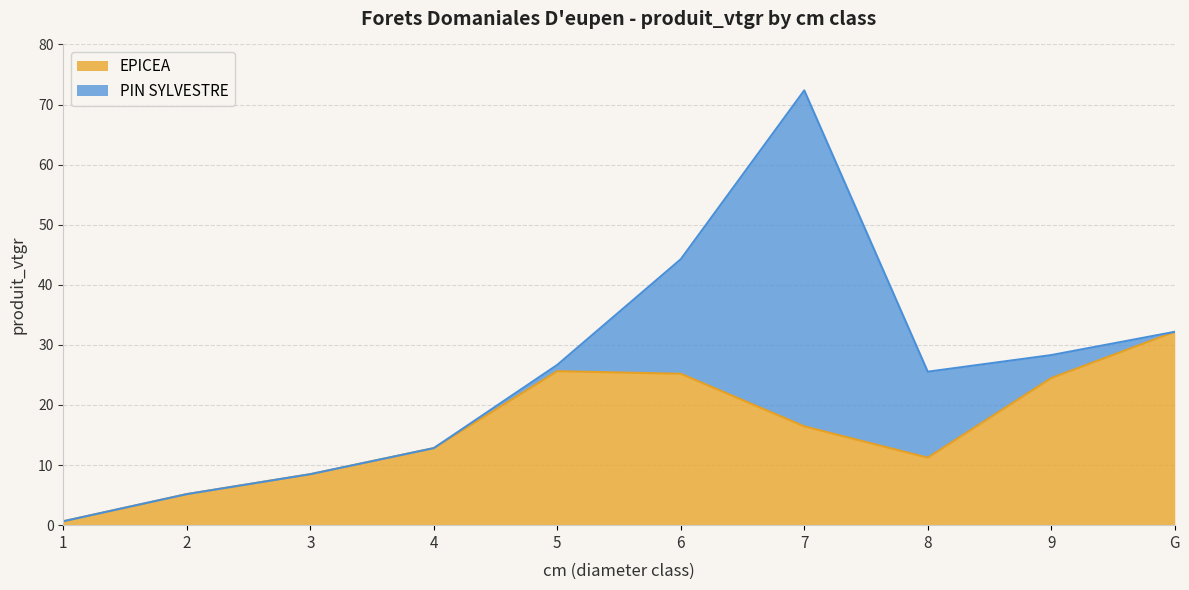

At which label is the value closest to 16?

7